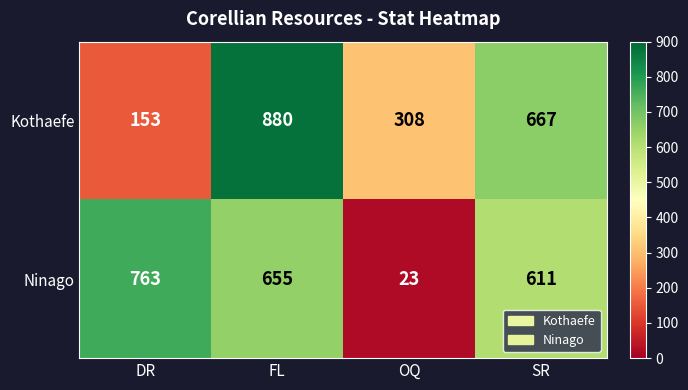

Read the Ninago value at DR.

763